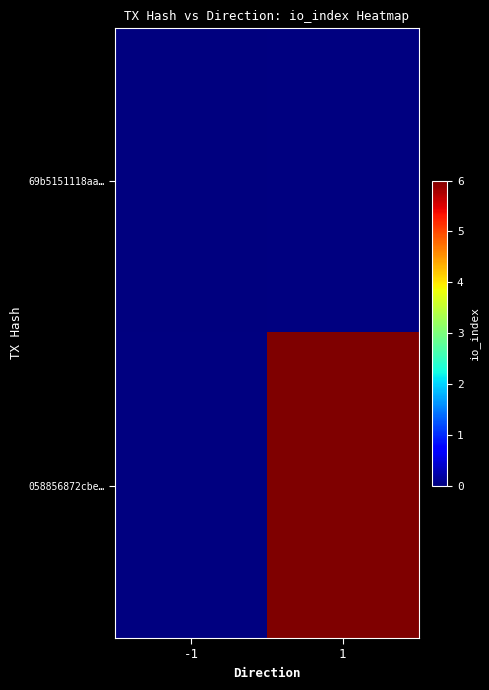

Count the number of categories in the chart.

2